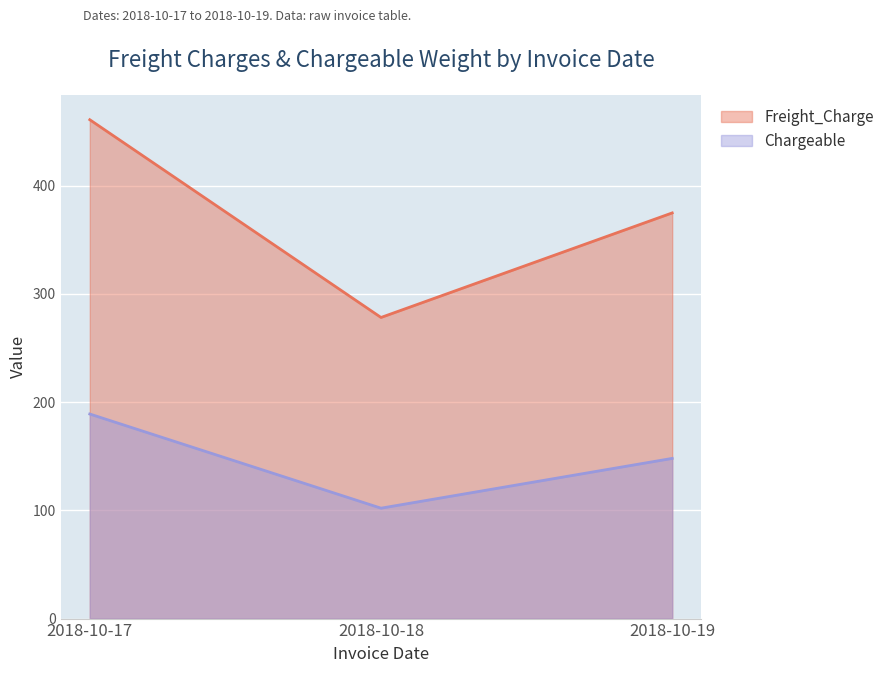

The Chargeable series shows 207.6 at 2018-10-19. True or false?

False